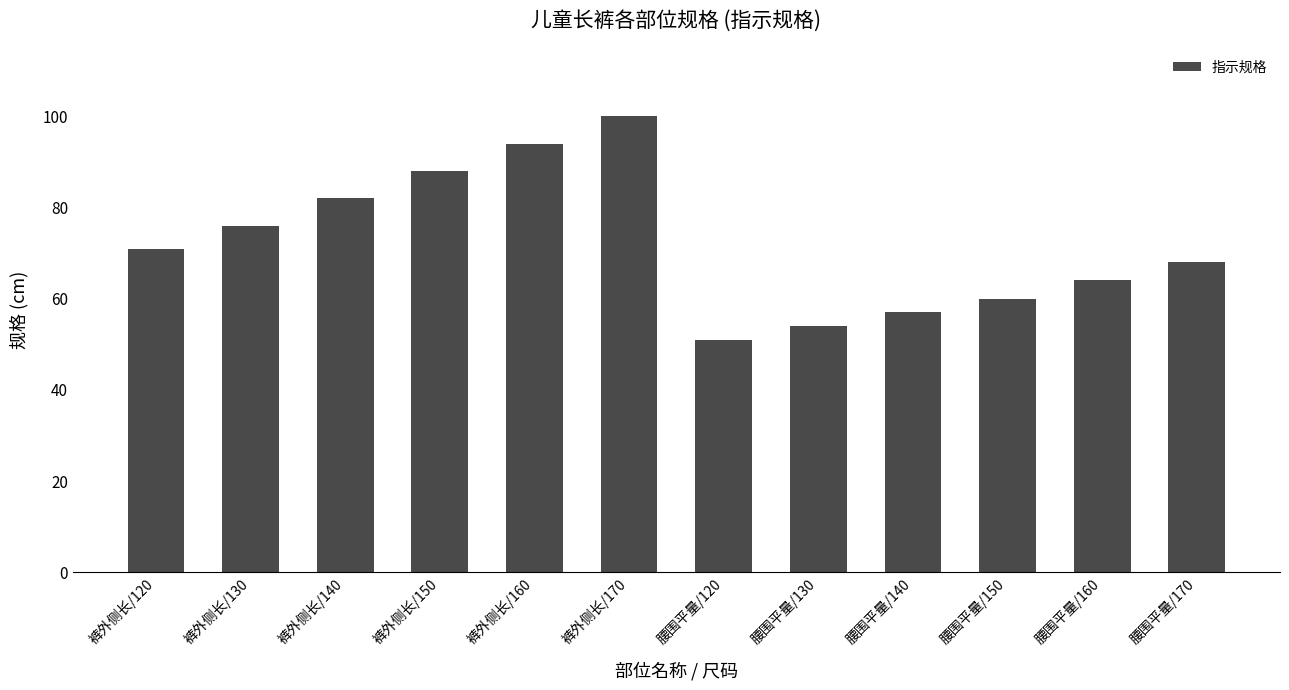

What is the approximate value at 腰围平量/170?

68